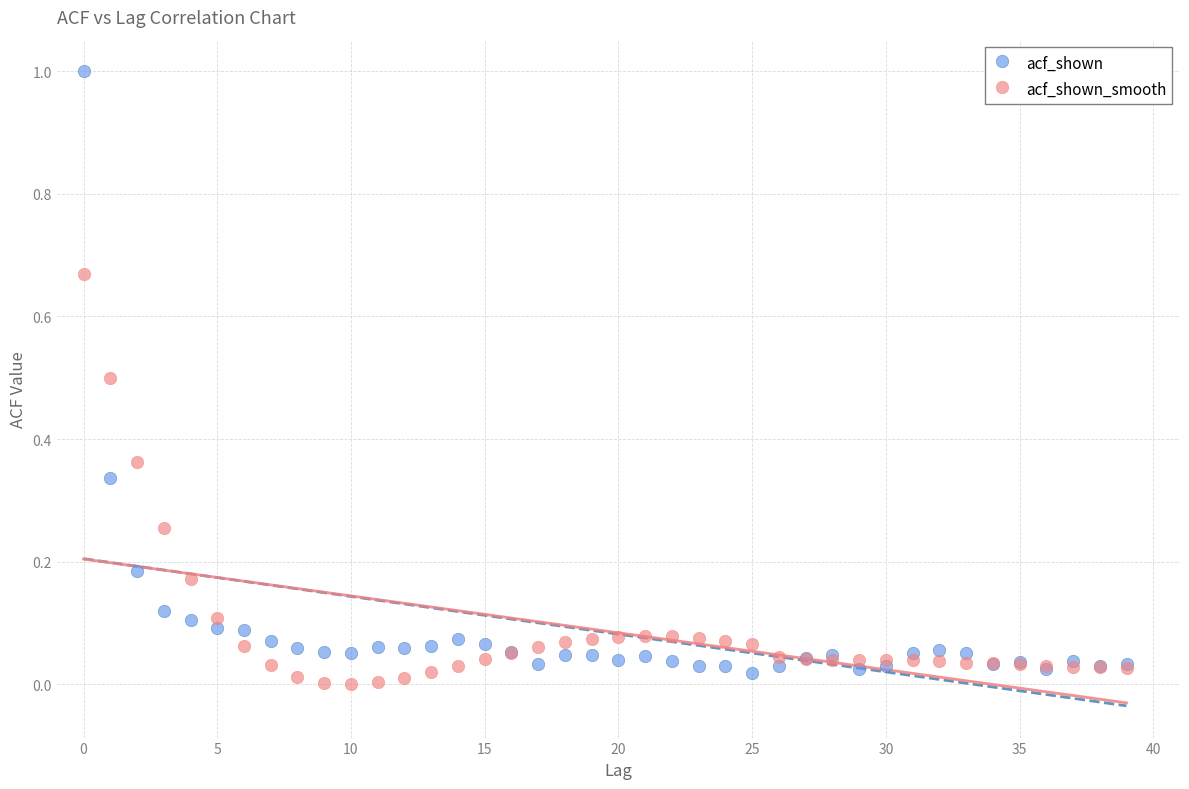

What are all the series names shown in the legend?

acf_shown, acf_shown_smooth